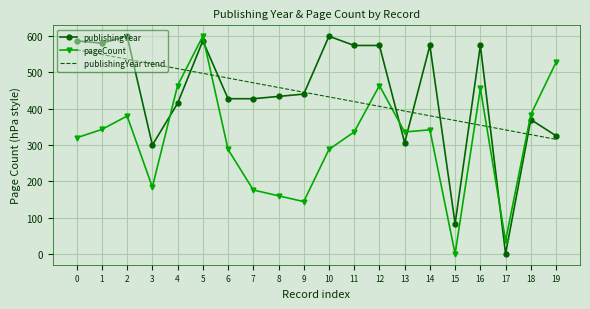

What is the spread (max minus min) of values at 11?

238.5